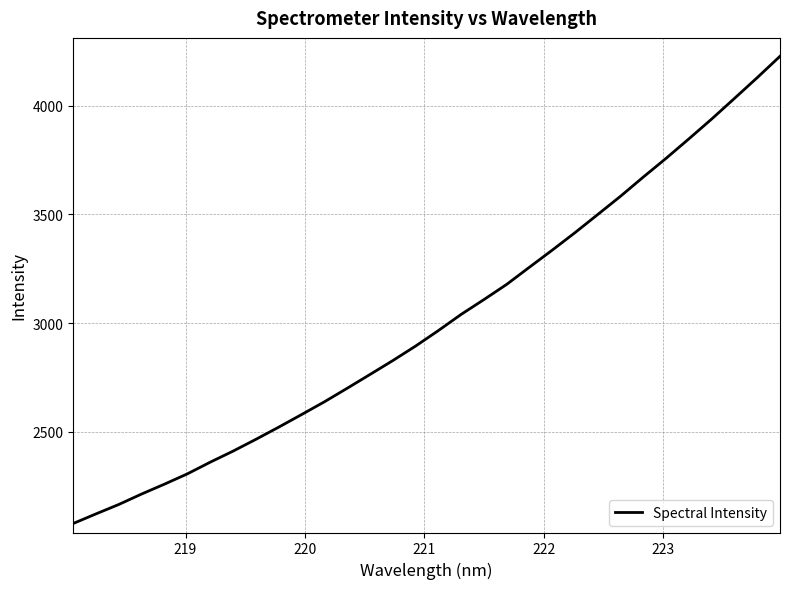

What is the smallest value displayed?

2077.9